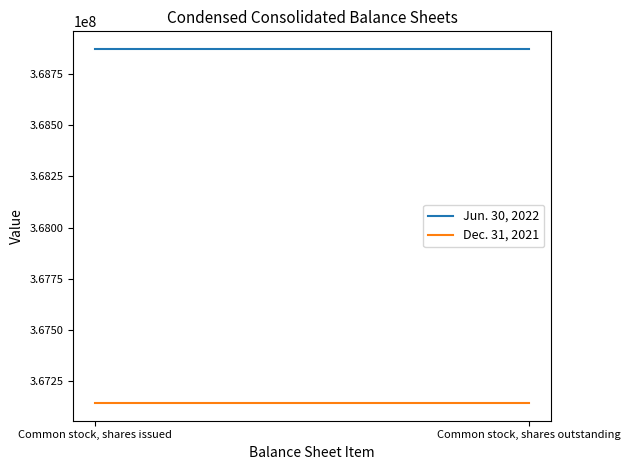

At which category is the sum across all series the highest?

Common stock, shares issued